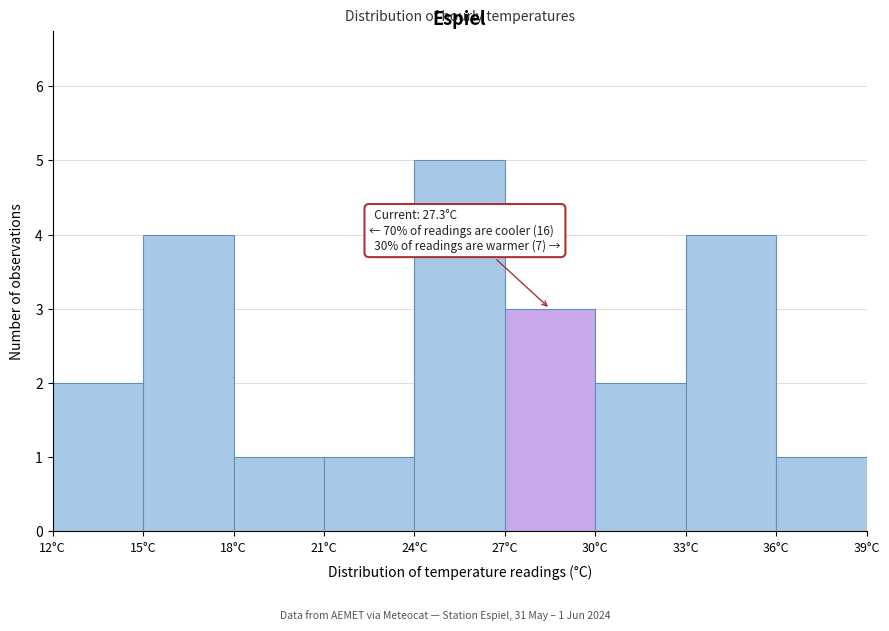

Over which range of the x-axis is the bar tallest?

24 to 27